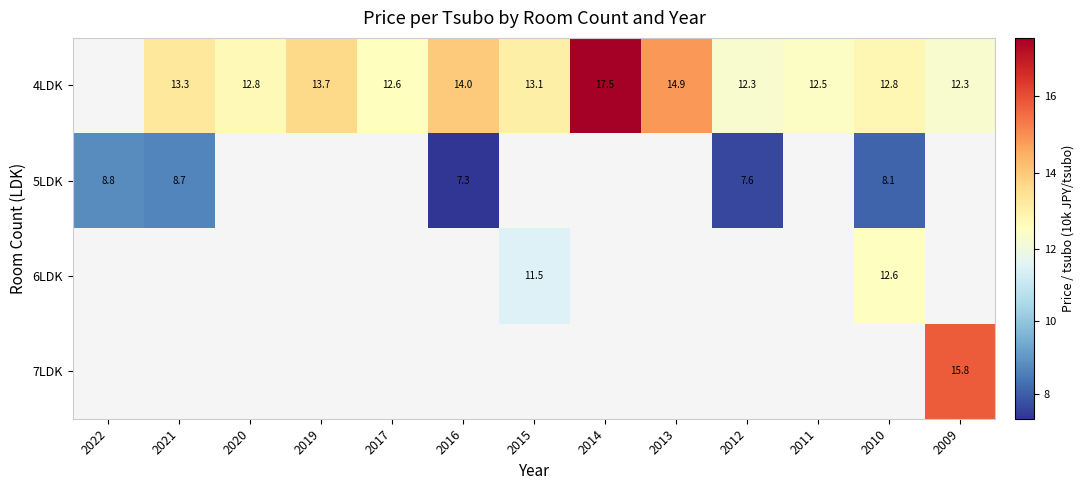

Is the value of 4LDK at 2014 greater than the value of 5LDK at 2021?

Yes